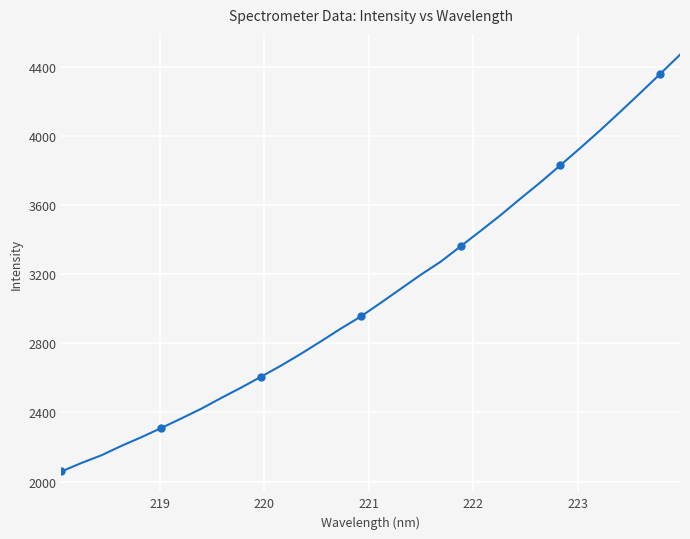

Reading right to left, extract all data points from this chart.

4473.3	4361.5	4251.0	4142.5	4035.7	3933.1	3833.1	3733.9	3639.9	3543.5	3452.6	3363.2	3274.2	3198.2	3117.1	3036.1	2956.6	2886.8	2812.8	2740.5	2671.9	2607.4	2544.2	2484.0	2421.7	2365.2	2310.1	2256.6	2206.2	2151.8	2107.3	2058.1